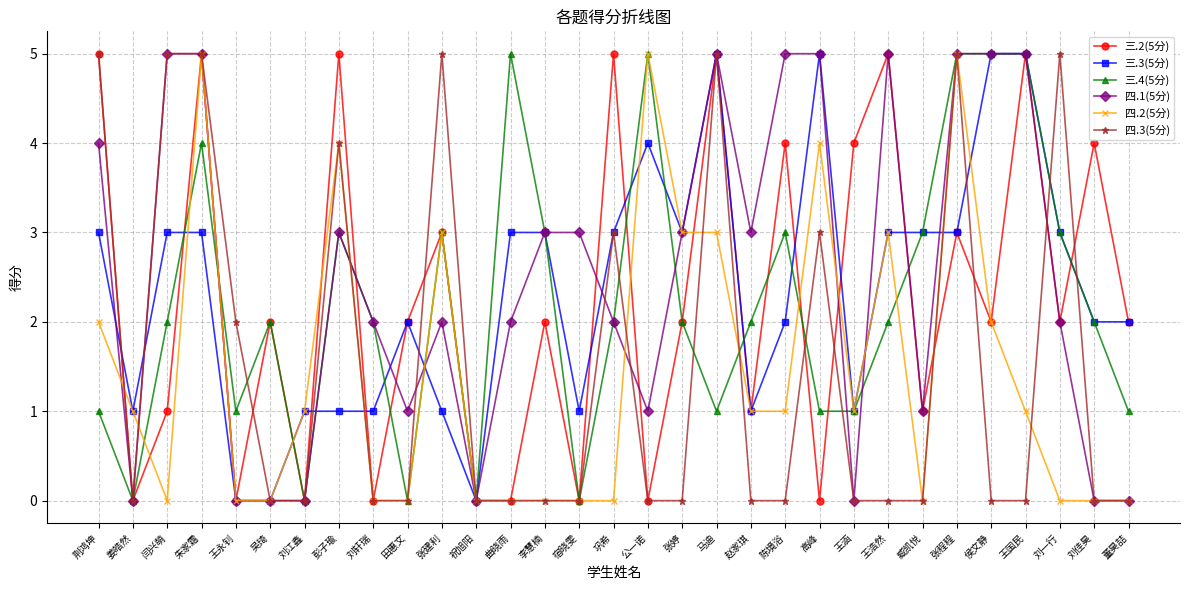

What is the sum of all 三.3(5分) values?

73